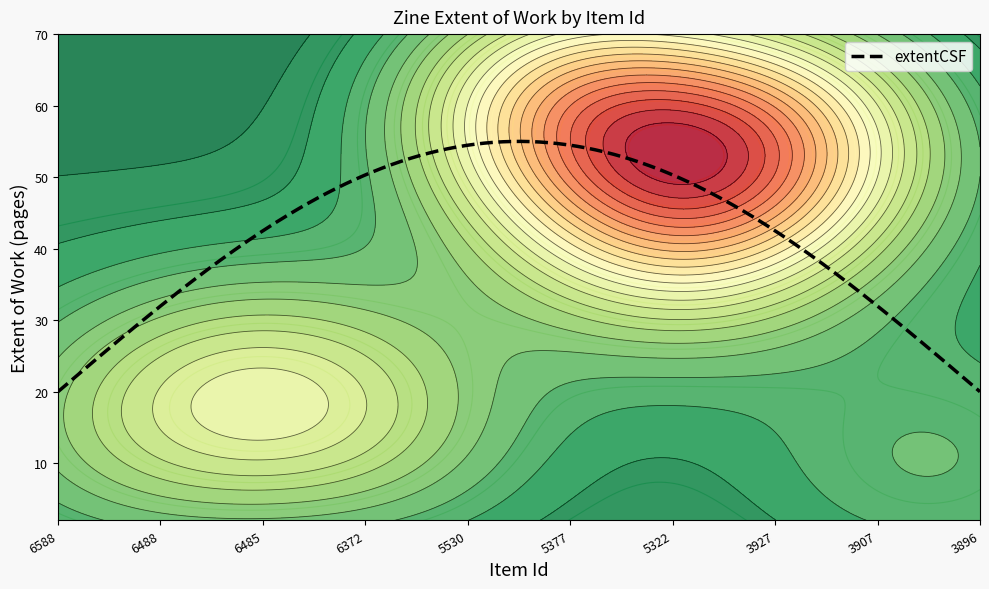

What is the lowest value of the extentCSF series?

20.0